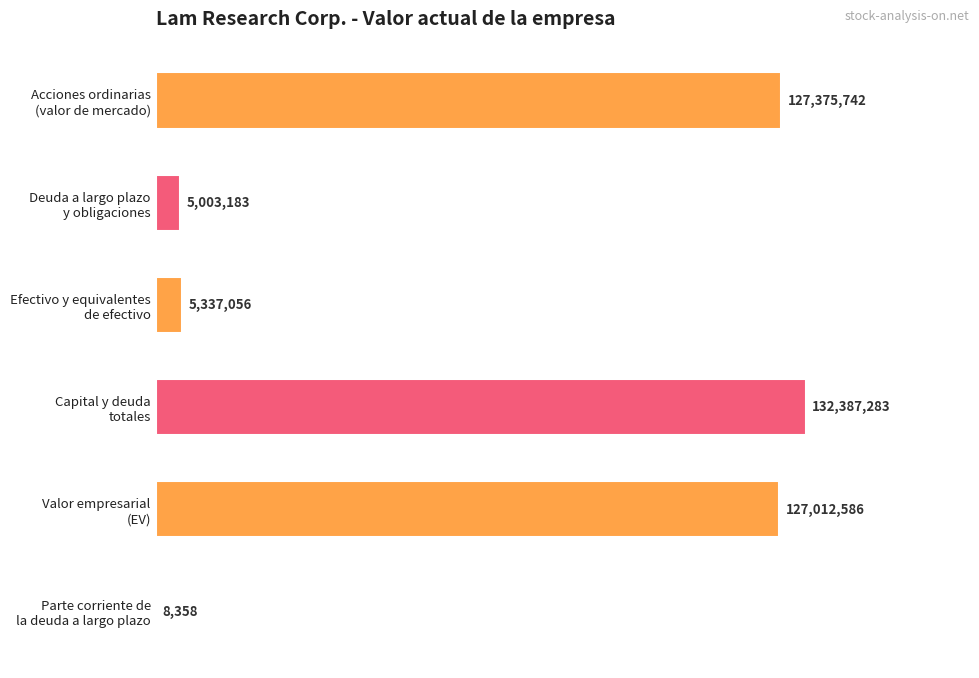

What is the difference between the maximum and minimum values?

132378925